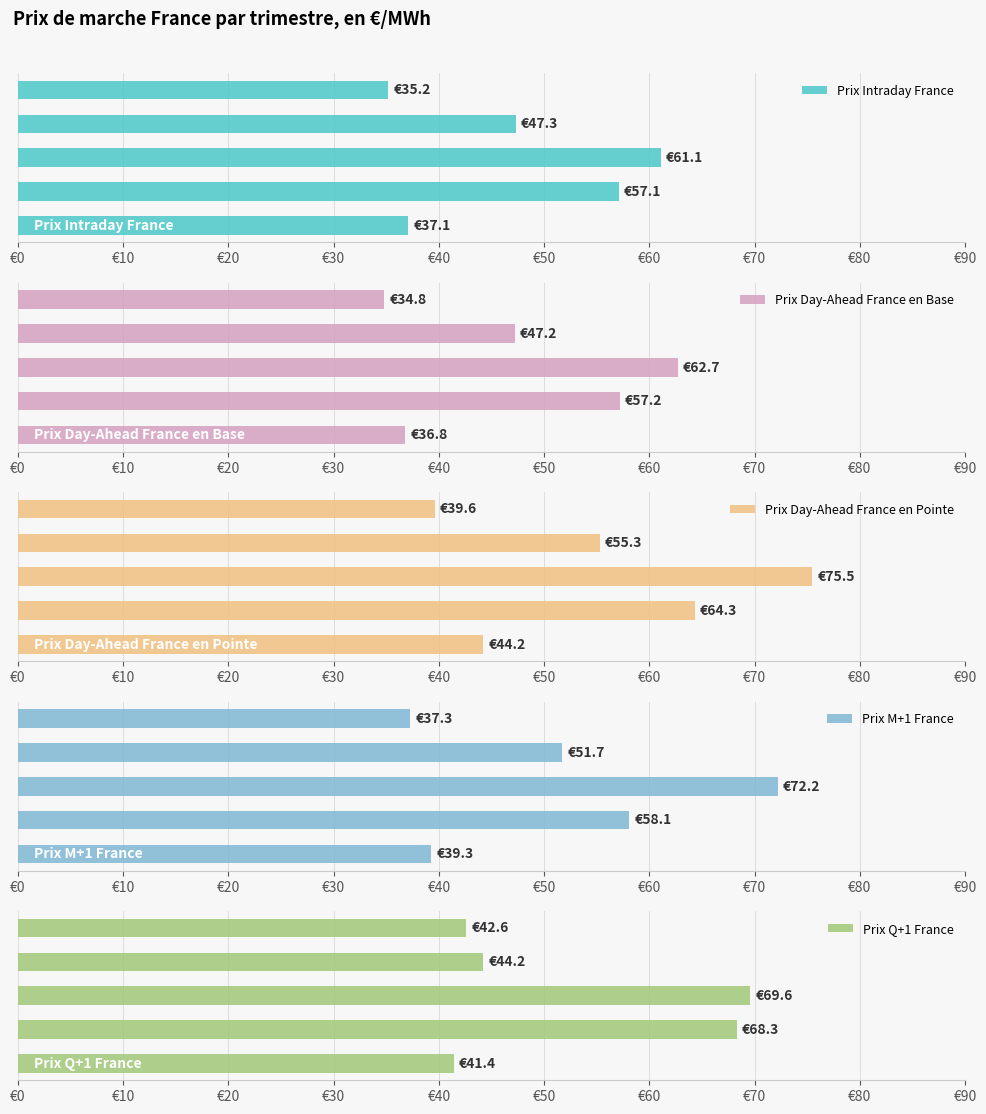

Which series has the widest spread of values?

Prix Day-Ahead France en Pointe